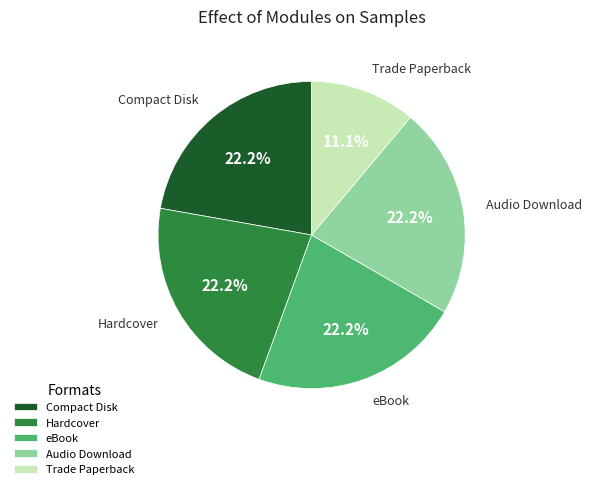

What is the ratio of the value at Trade Paperback to the value at Compact Disk?

0.5